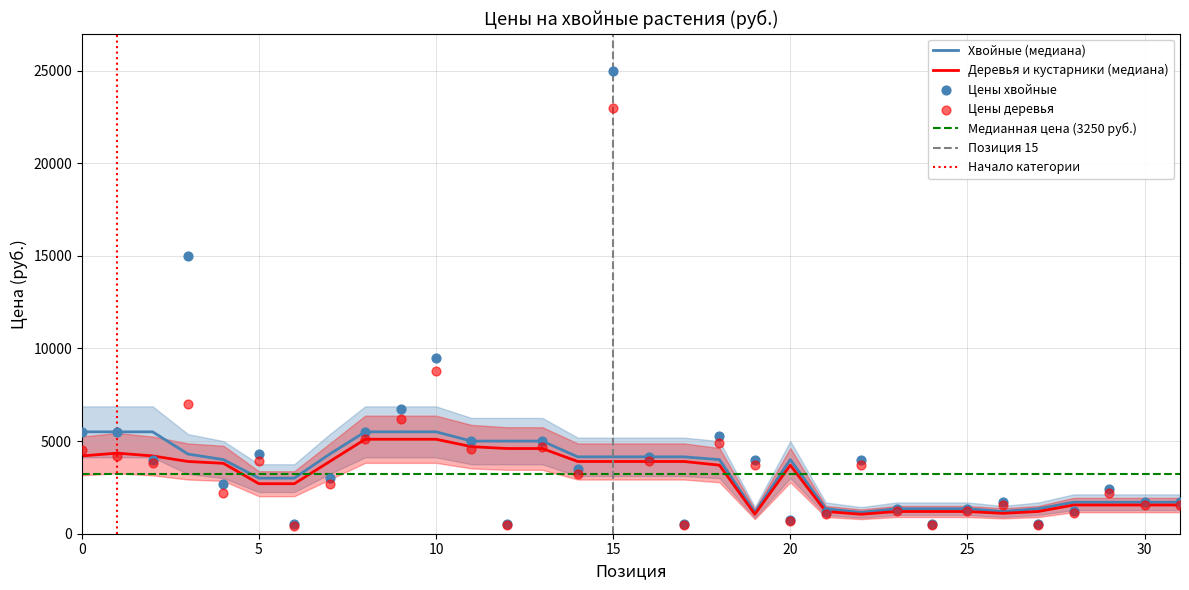

At how many categories does at least one series exceed 12819?

2